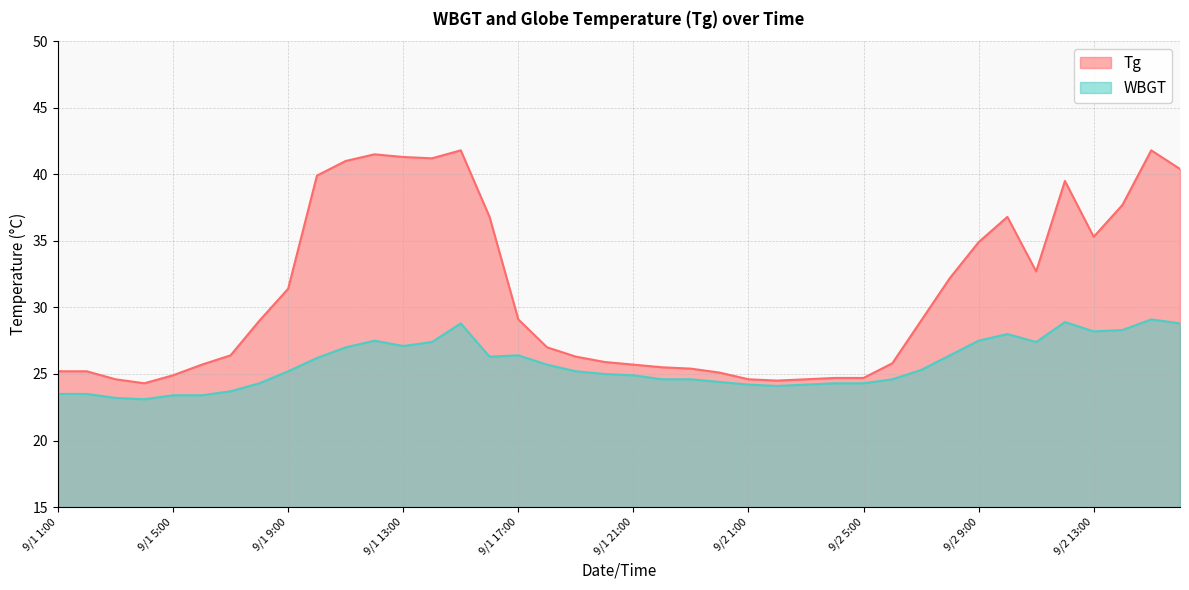

True or false: WBGT and Tg cross at least once.

False